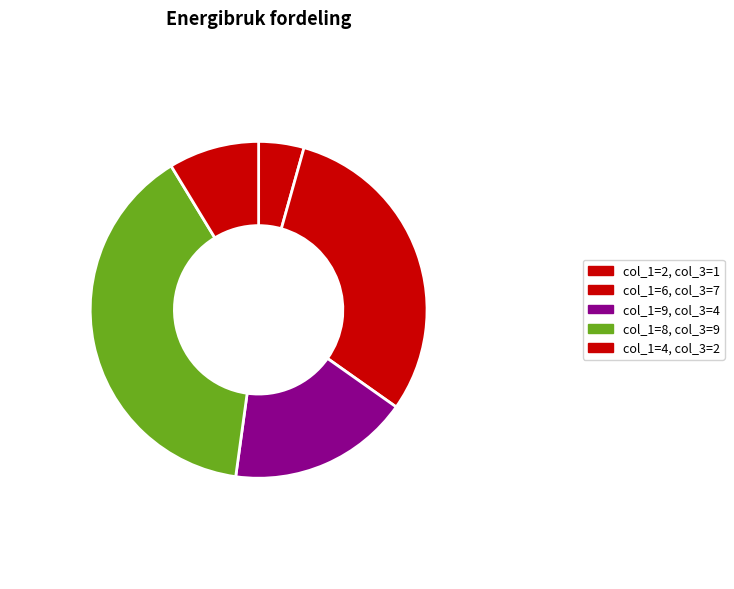

Count the number of slices in the pie.

5